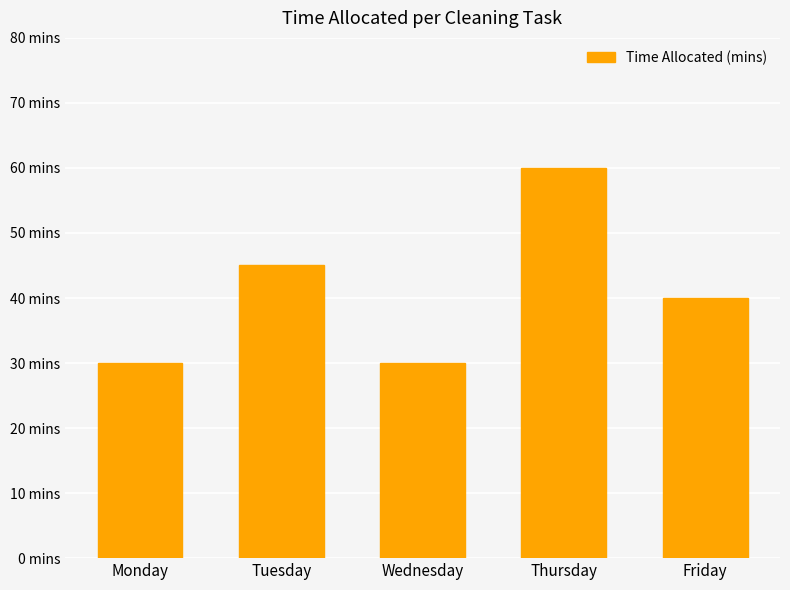

Rank the categories by value from lowest to highest.

Monday, Wednesday, Friday, Tuesday, Thursday